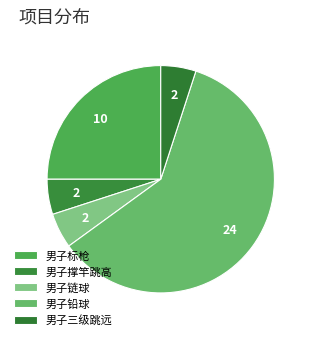

To the nearest percent, what is the average slice percentage?

20%